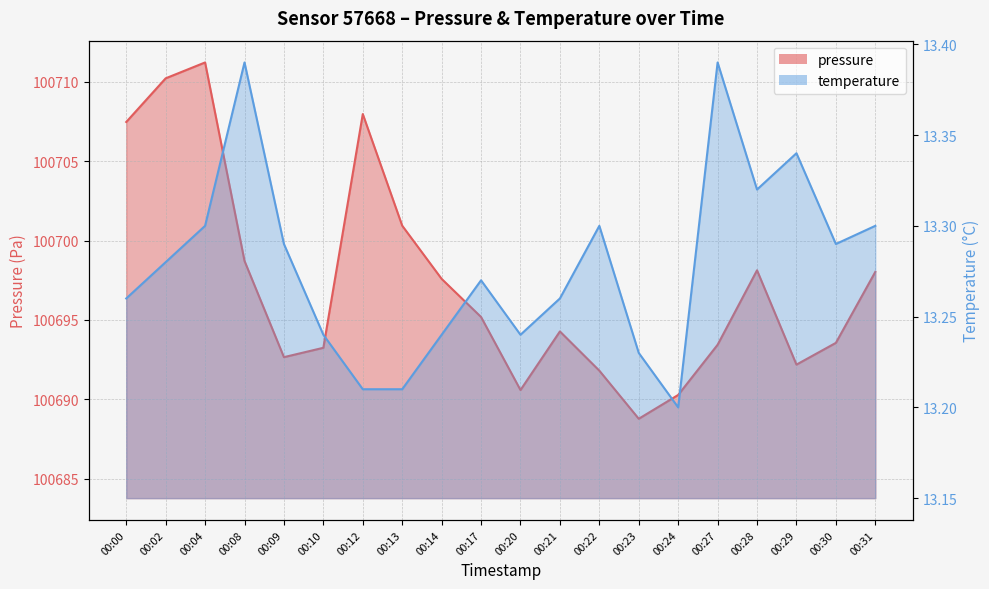

At which category is the sum across all series the highest?

00:04